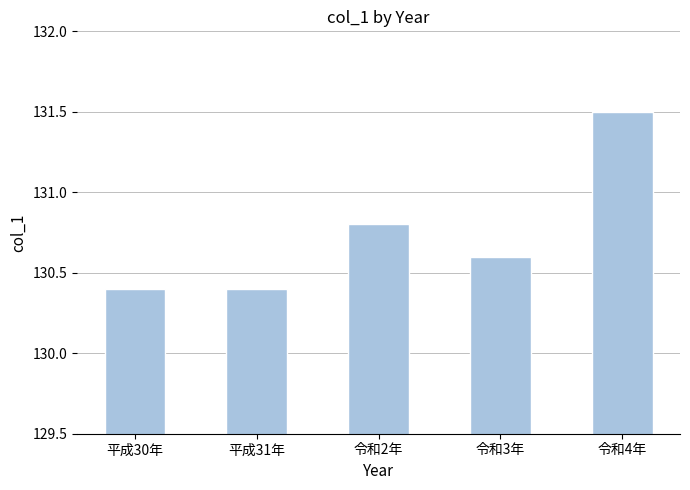

Which has a higher value, 令和2年 or 平成30年?

令和2年